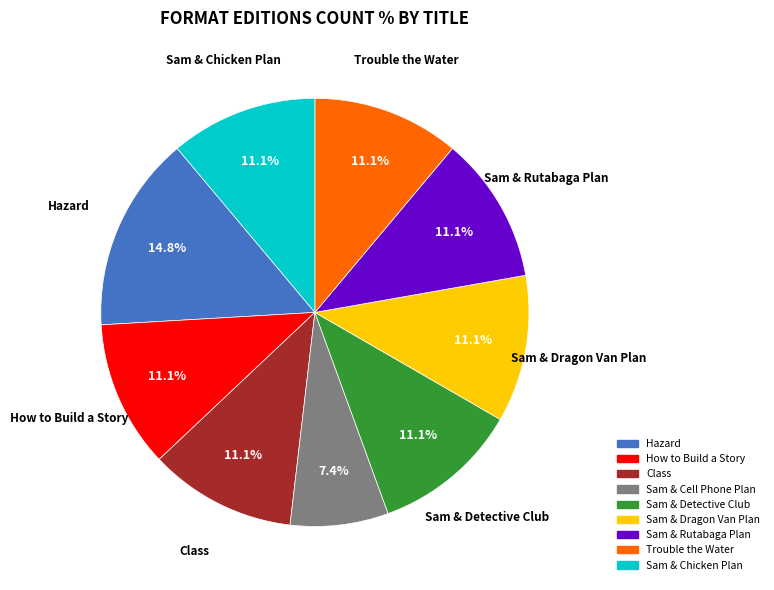

To the nearest percent, what is the average slice percentage?

11%